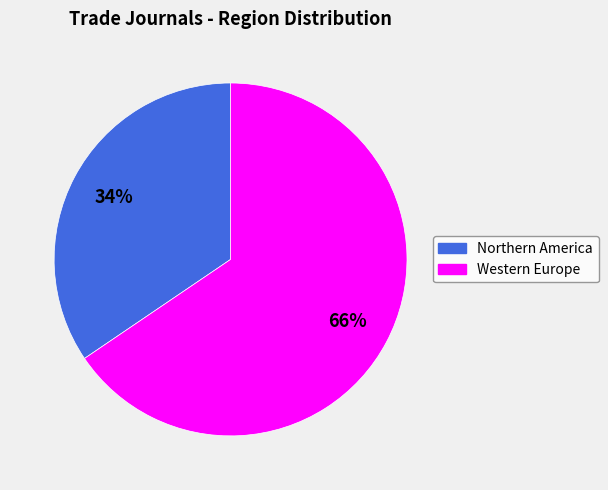

To the nearest percent, what is the average slice percentage?

50%